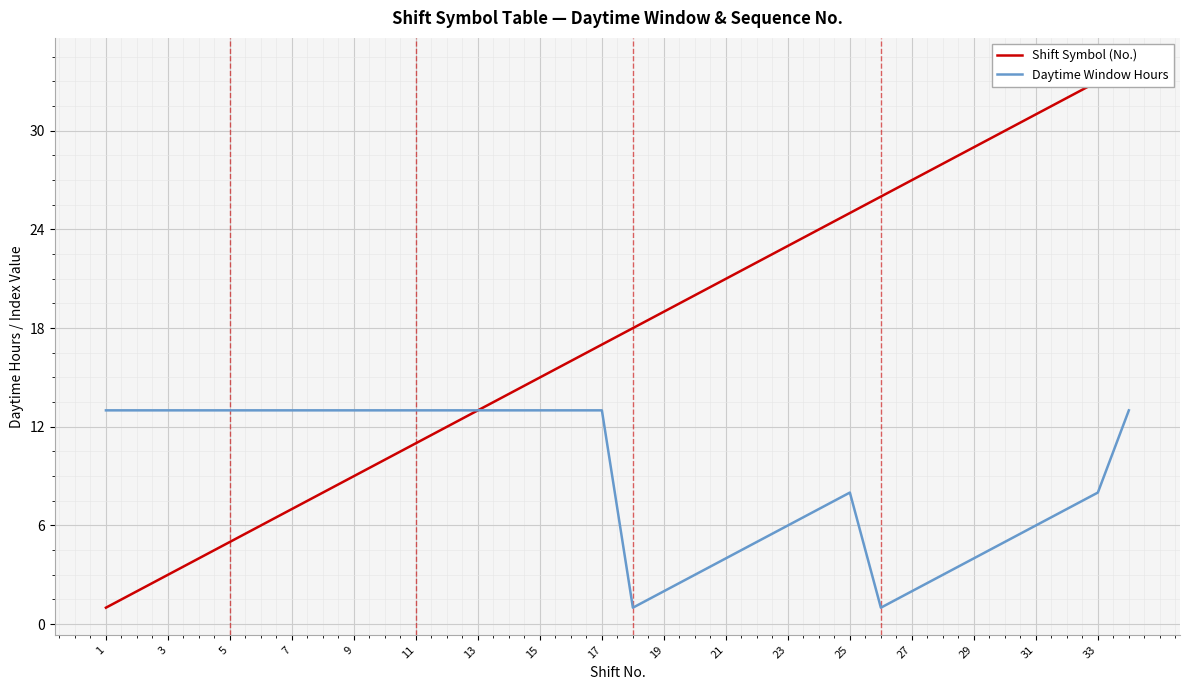

The value of Daytime Window Hours at 21 is 7. True or false?

False